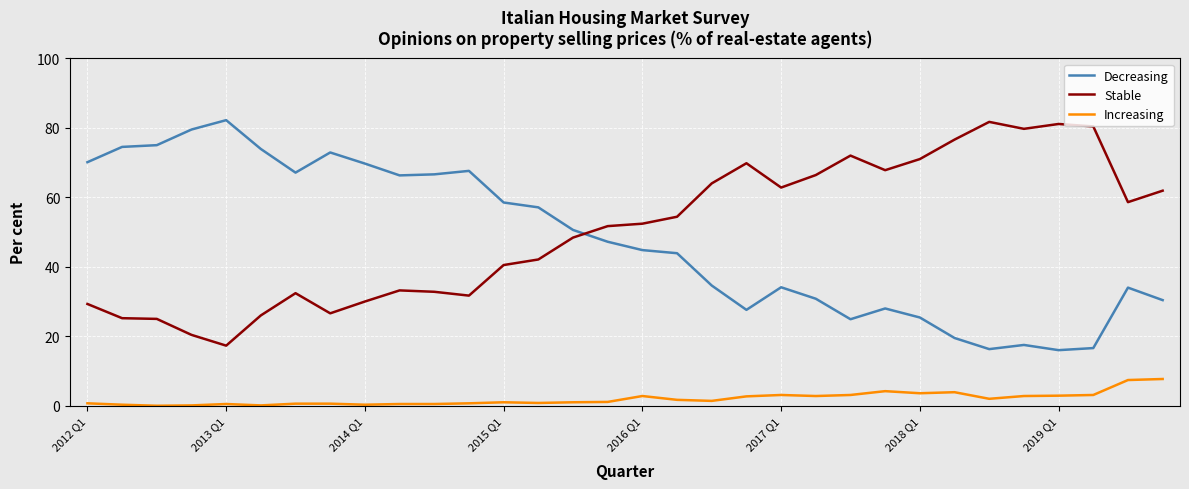

What is the maximum value shown in the chart?

82.2